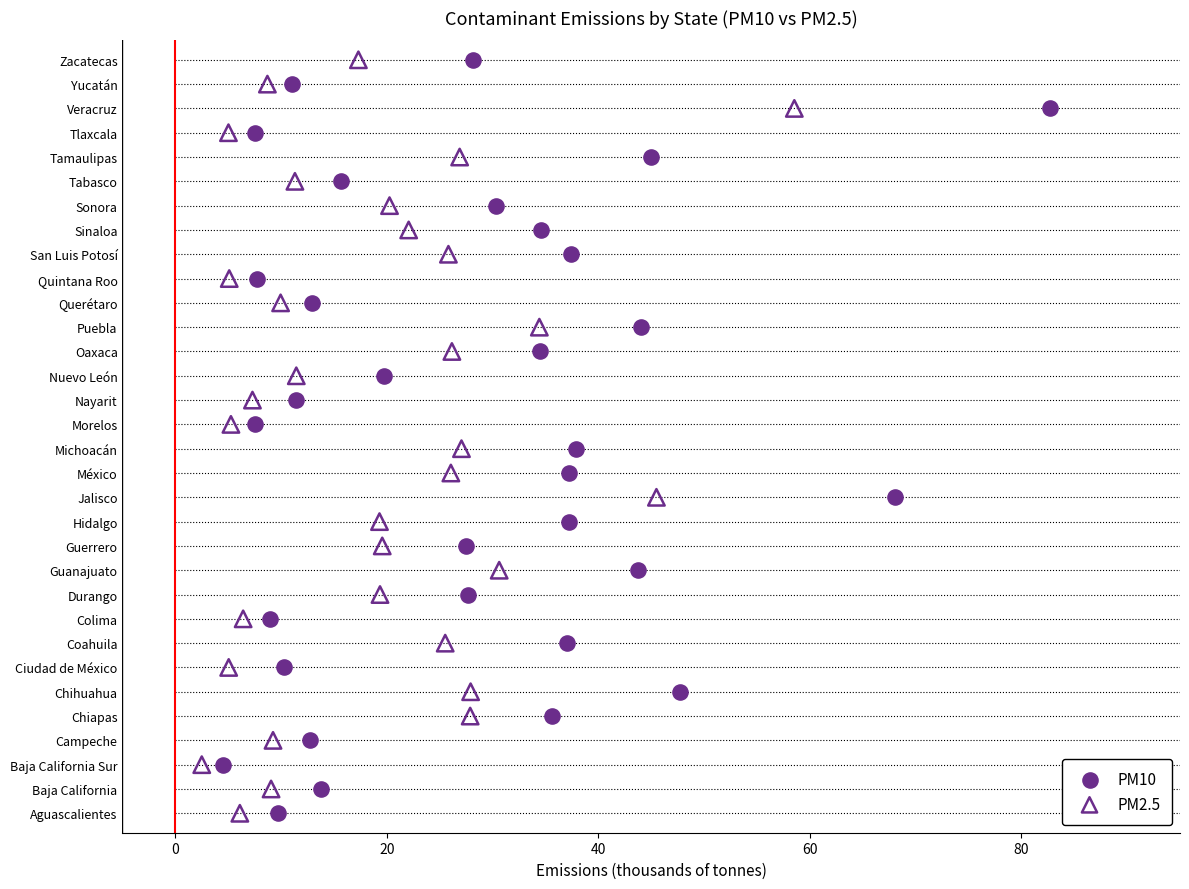

What are all the series names shown in the legend?

PM10, PM2.5